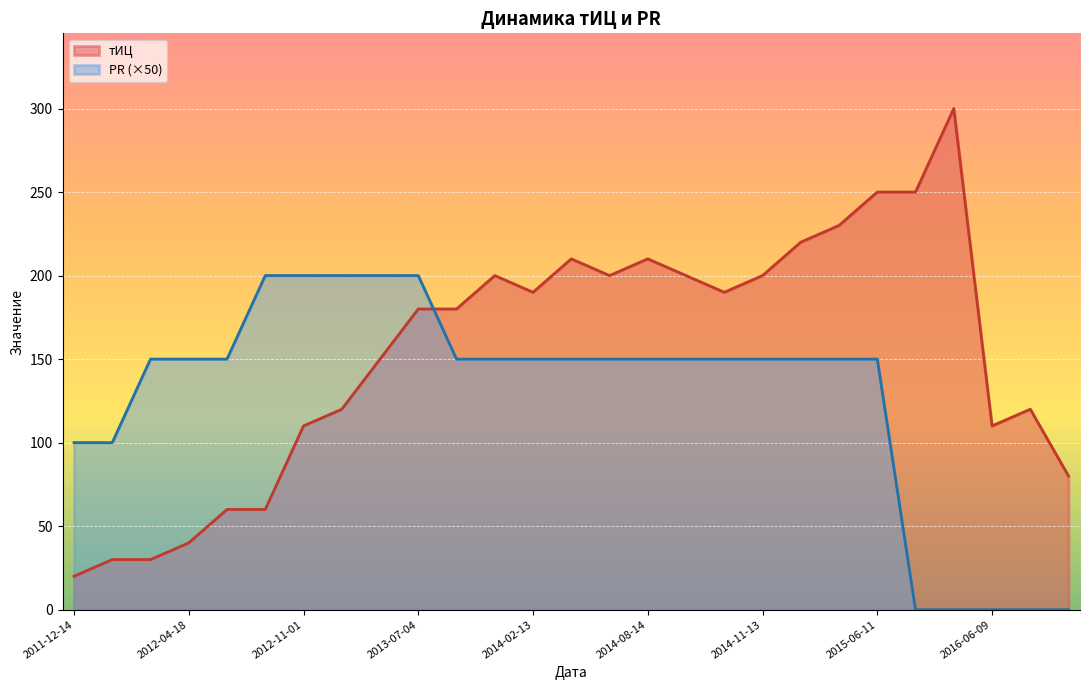

How many lines are shown in the chart?

2